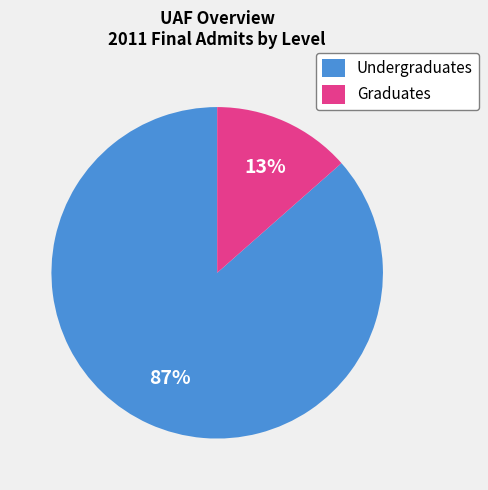

The Graduates slice represents 13% of the pie. True or false?

True